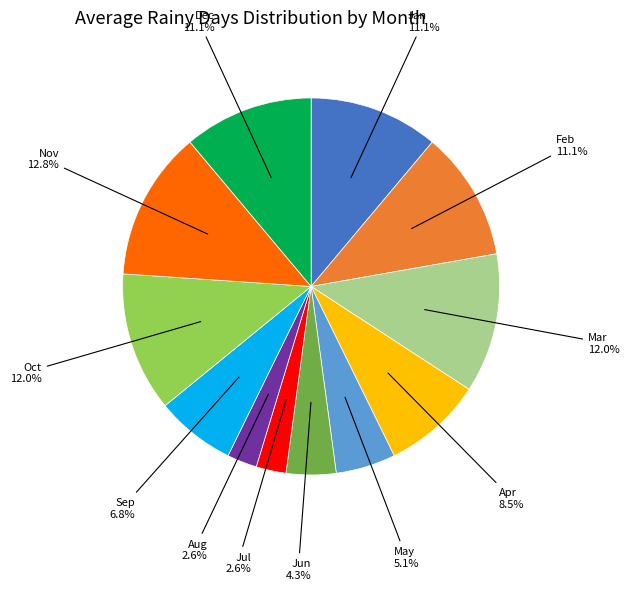

Is there any slice that represents more than half of the pie?

No